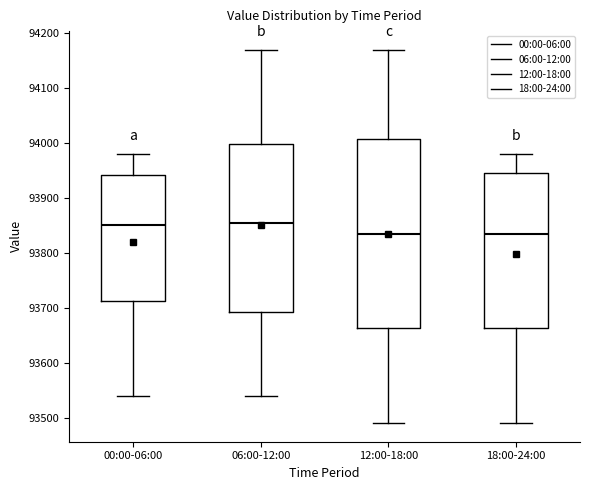

Reading left to right, read every box against the y-axis: the position of its median line, the range the box covers, and the ends of its whiskers. The values are not printed on the chart, so give them approximately, as read against the axis.

00:00-06:00: median 93850, box 93710 to 93940, whiskers 93540 to 93980
06:00-12:00: median 93860, box 93690 to 94000, whiskers 93540 to 94170
12:00-18:00: median 93840, box 93660 to 94010, whiskers 93490 to 94170
18:00-24:00: median 93840, box 93660 to 93950, whiskers 93490 to 93980